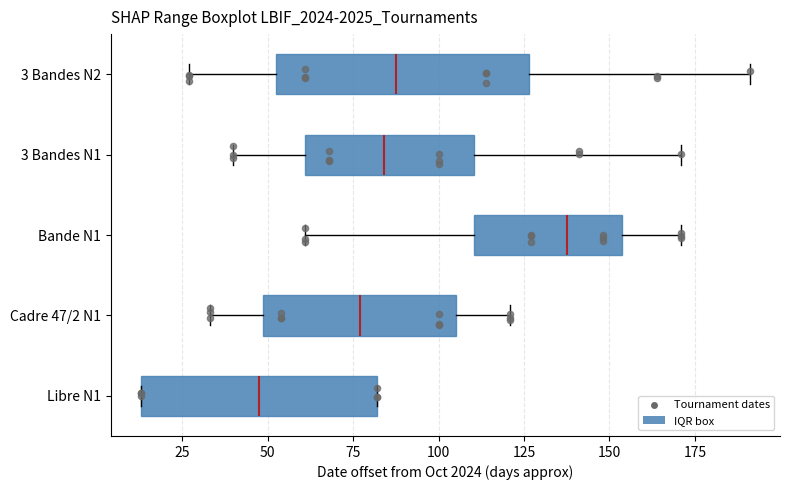

Reading bottom to top, read every box against the x-axis: the position of its median line, the range the box covers, and the ends of its whiskers. The values are not printed on the chart, so give them approximately, as read against the axis.

Libre N1: median 50, box 15 to 80, whiskers 15 to 80
Cadre 47/2 N1: median 75, box 50 to 105, whiskers 35 to 120
Bande N1: median 140, box 110 to 155, whiskers 60 to 170
3 Bandes N1: median 85, box 60 to 110, whiskers 40 to 170
3 Bandes N2: median 90, box 55 to 125, whiskers 25 to 190